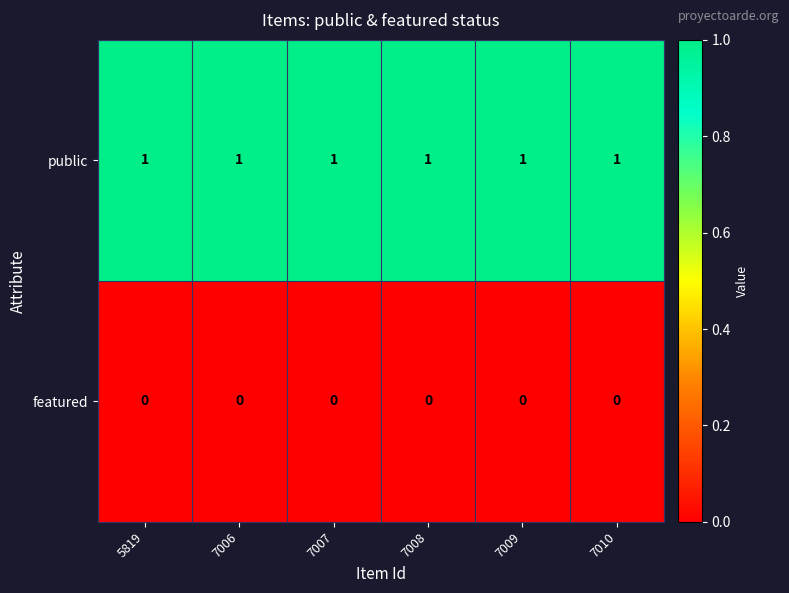

At 7008, list the series in order from smallest to largest.

featured, public